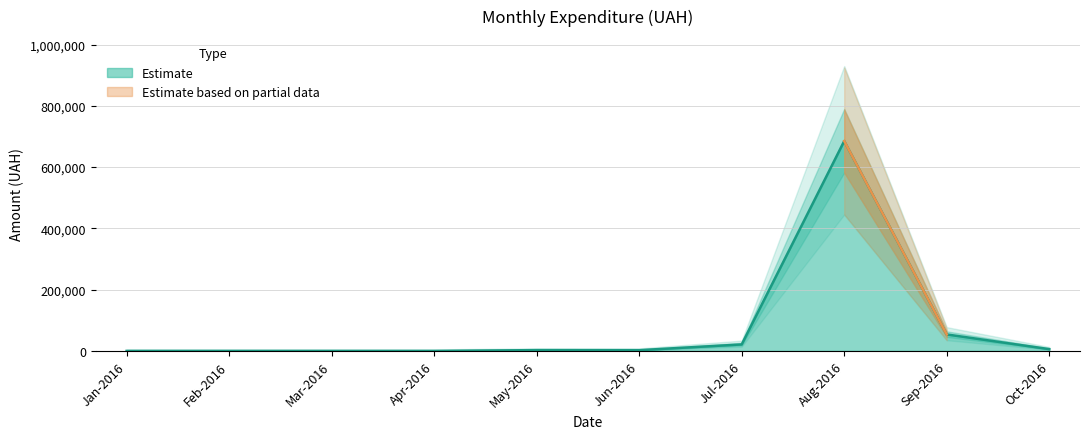

What is the maximum value for Estimate?

684951.9